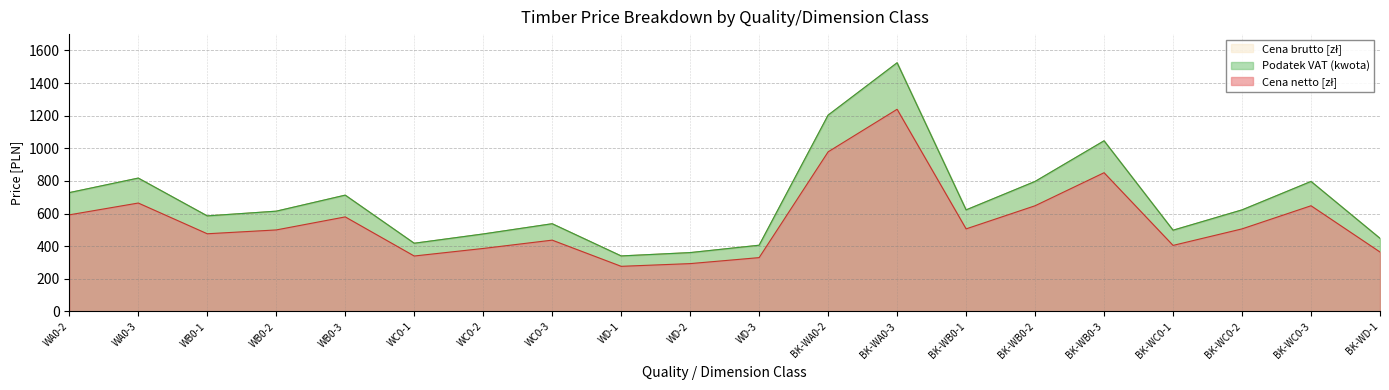

At which category does Podatek VAT (kwota) reach its first local peak?

WA0-3